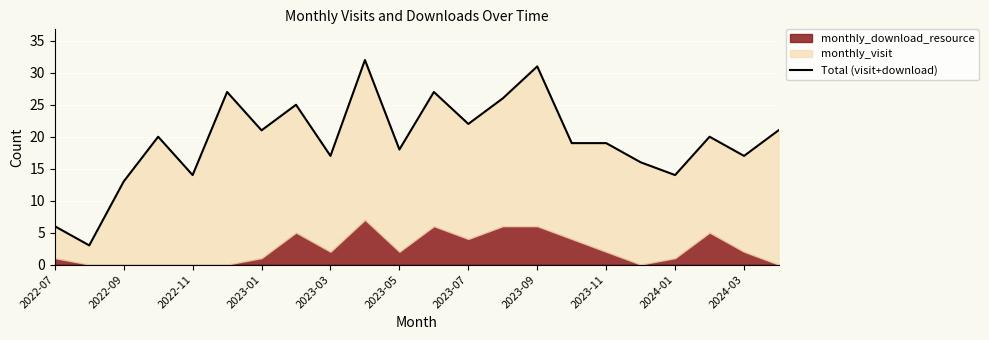

What is the change in value from 2022-07 to 2023-09?

+25